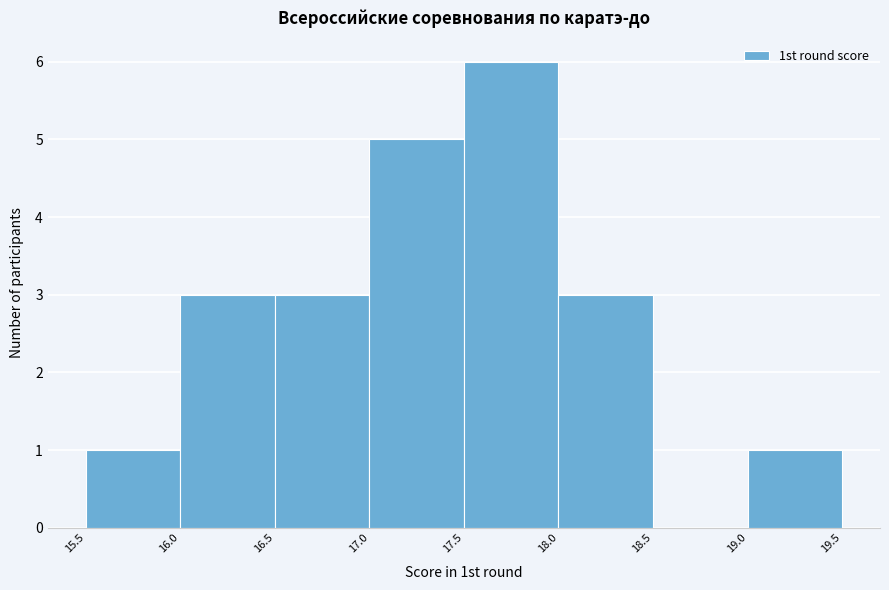

What is the height of the bar covering 18.0 to 18.5 on the x-axis? The values are not printed on the chart, so give them approximately, as read against the axis.

3